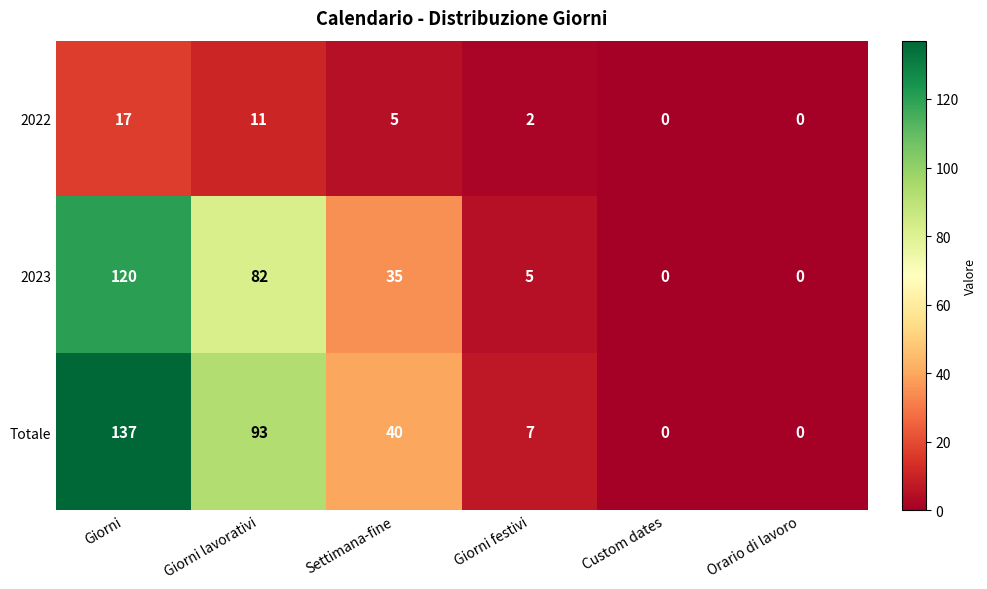

Is it true that Totale equals 11 at Giorni festivi?

False